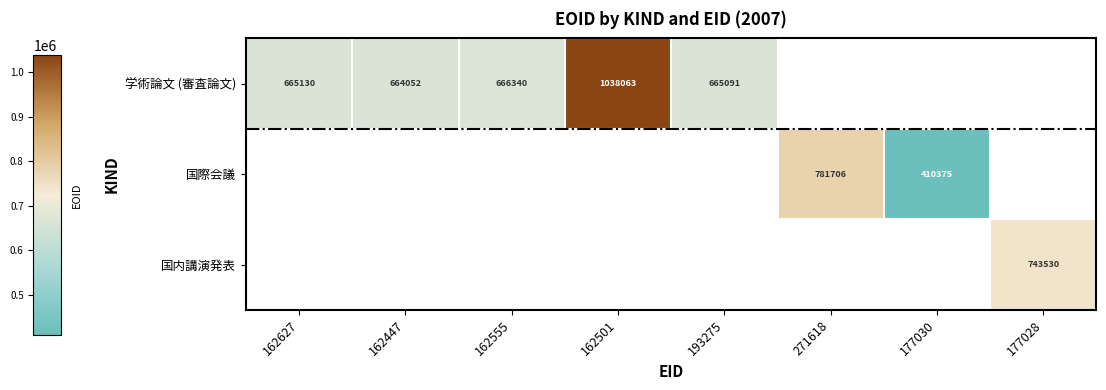

Is it true that 国内講演発表 equals 1329653 at 177028?

False